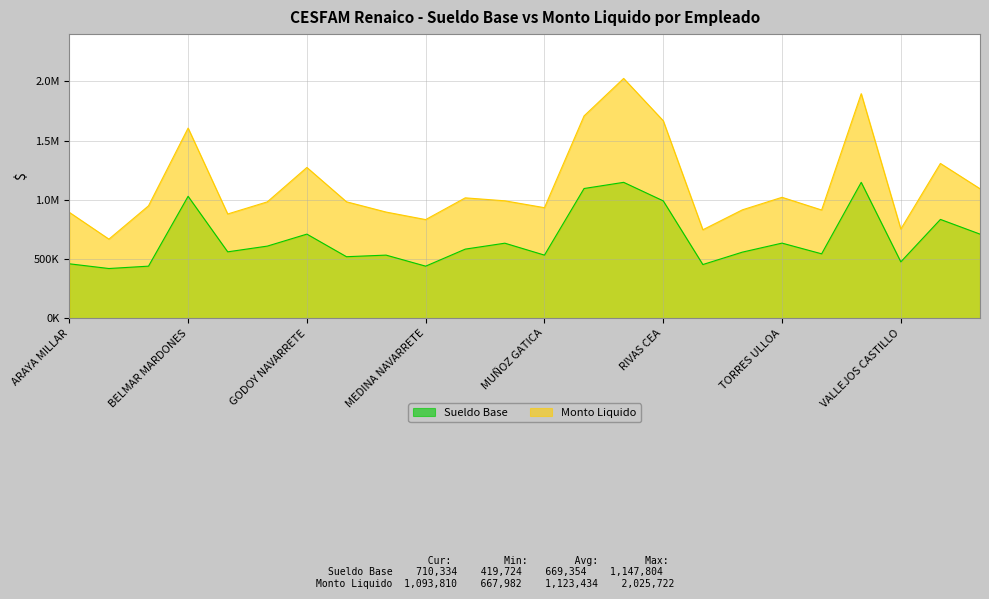

What is the label of the 13th point from the left?

MUÑOZ GATICA